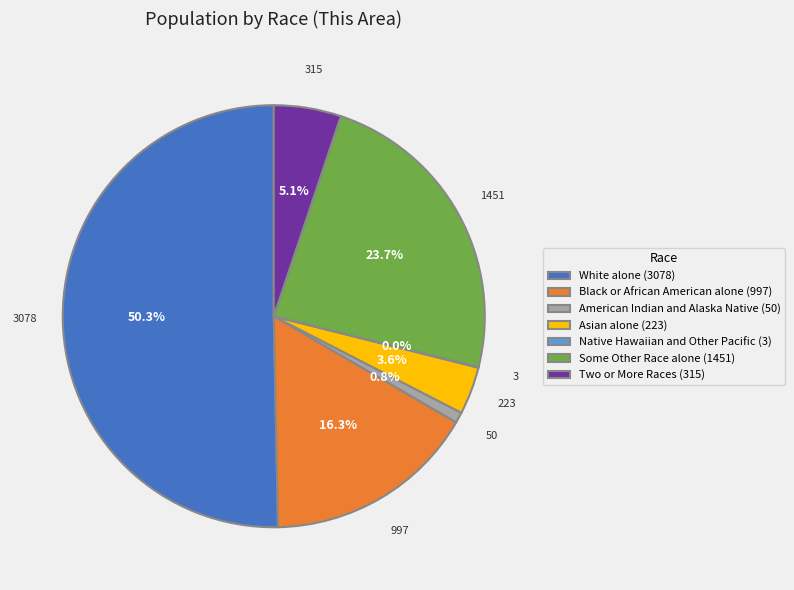

Does Some Other Race alone (1451) account for over 50% of the chart?

No